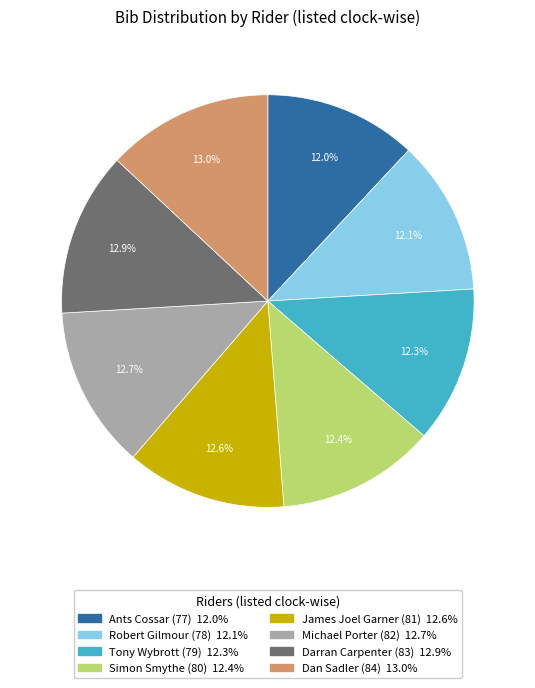

What portion of the pie excludes Tony Wybrott (79)?

87.7%